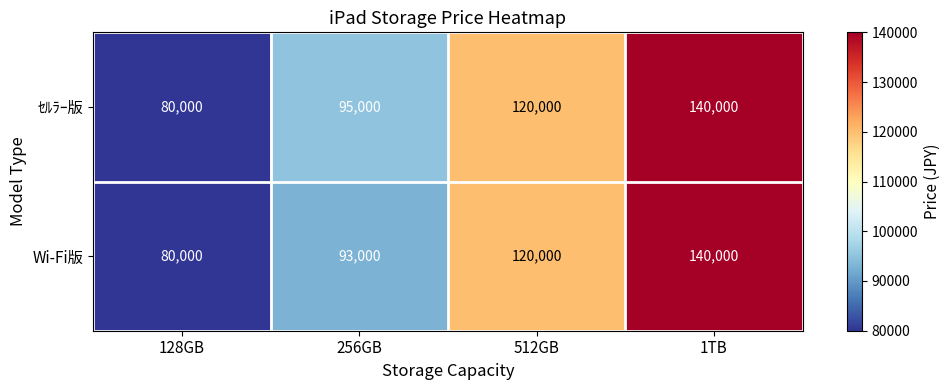

Which category has the highest value in the Wi-Fi版 series?

1TB